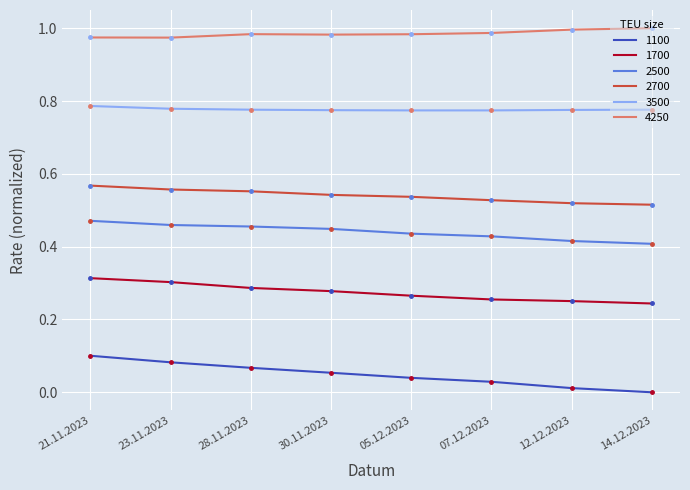

True or false: 2500 has a value of 0.8 at 28.11.2023.

False